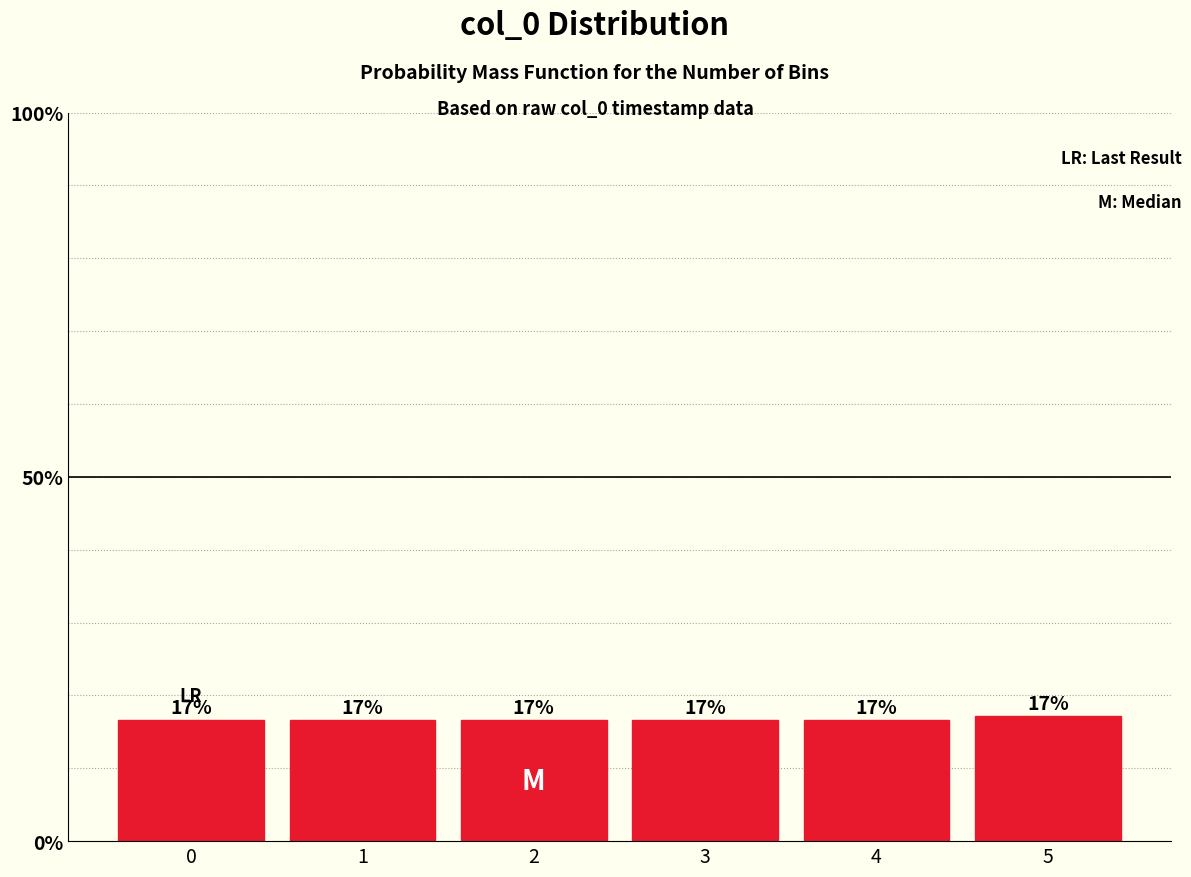

How many bars are there in total?

6